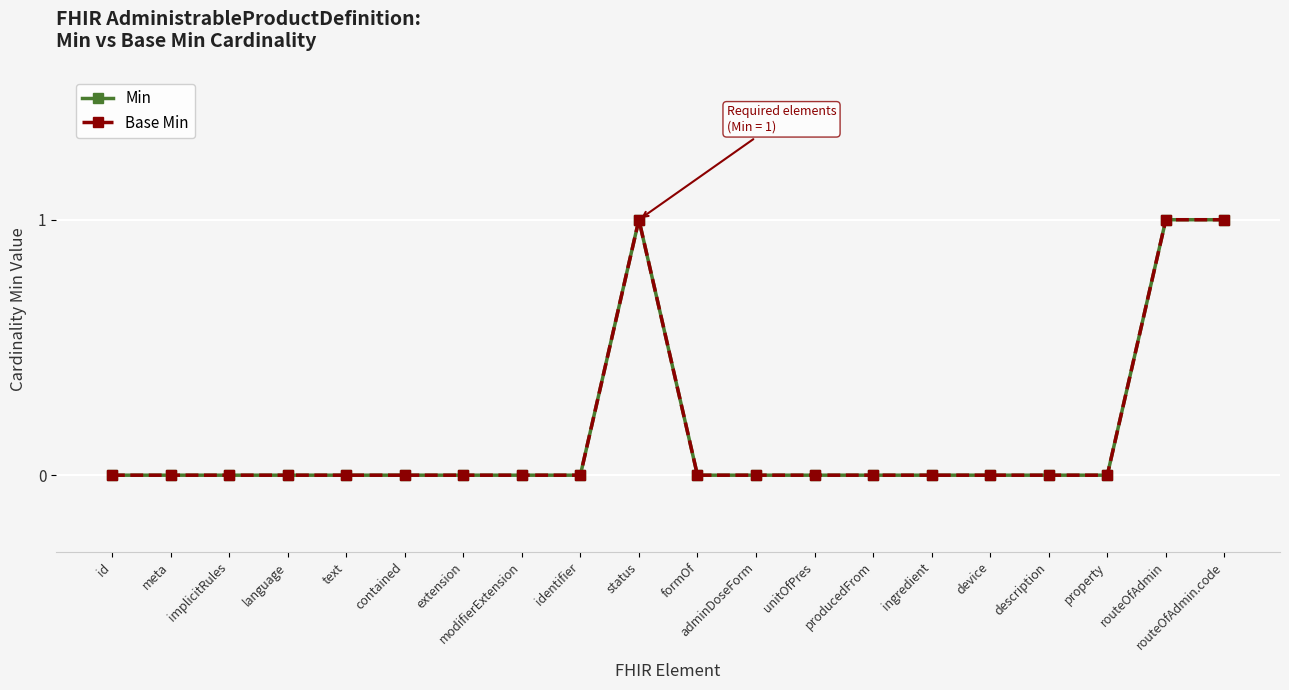

Where is Min nearest to the value 0?

id